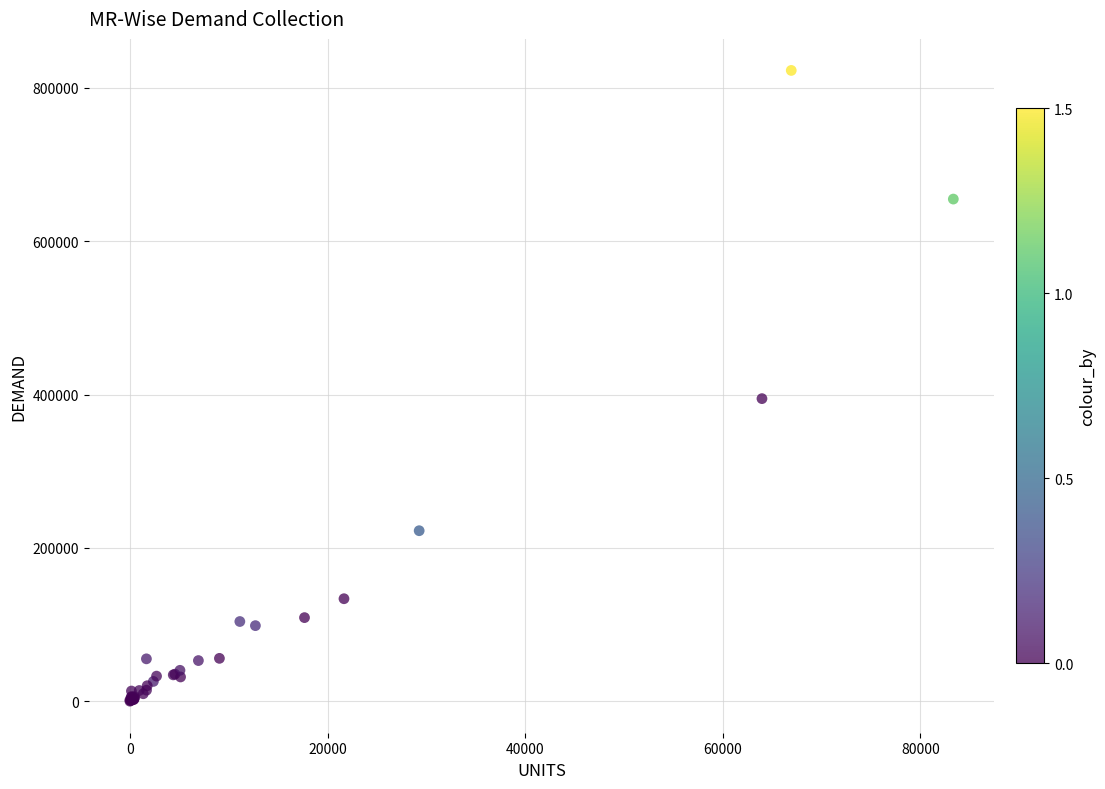

What Y value in the scatter plot is closest to 411408?

394682.6